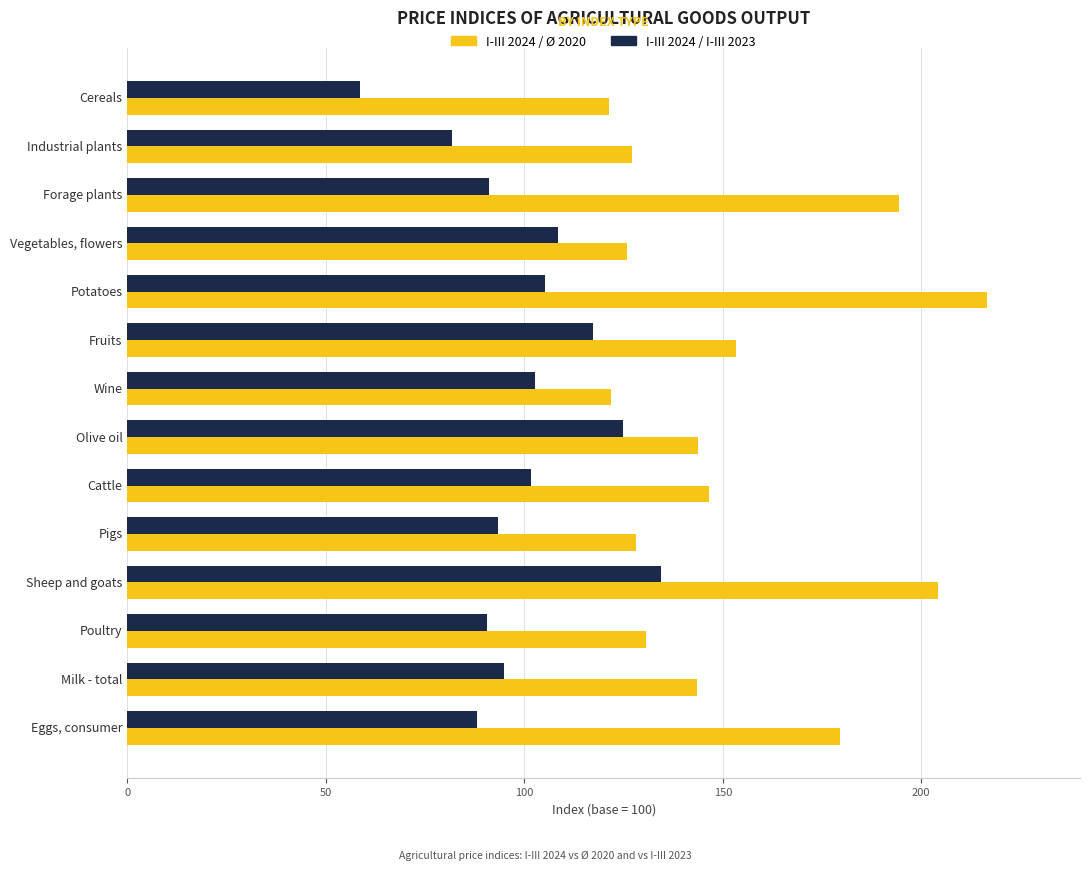

What is the difference between the maximum and second lowest values in the I-III 2024 / I-III 2023 series?

52.6